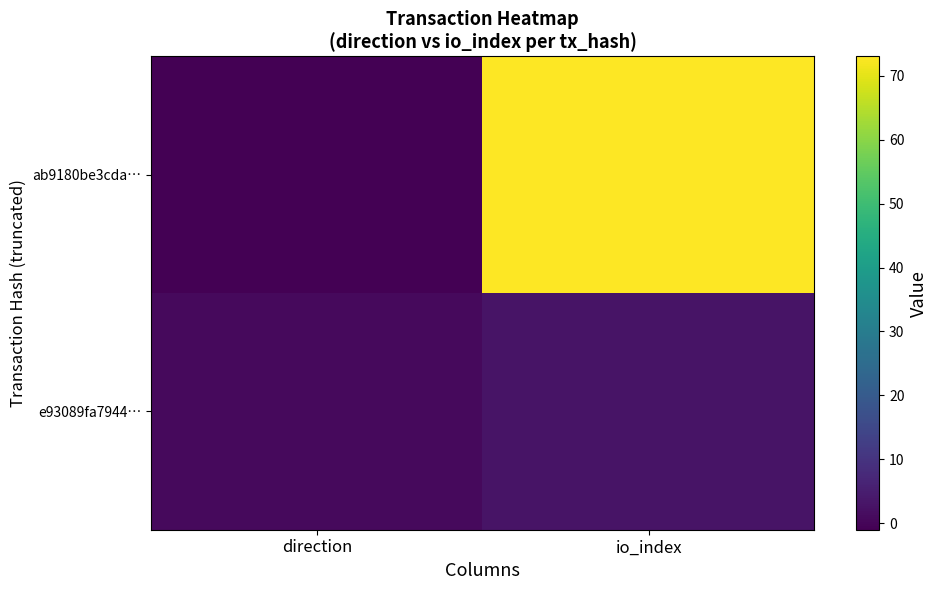

How many series are shown in this chart?

2